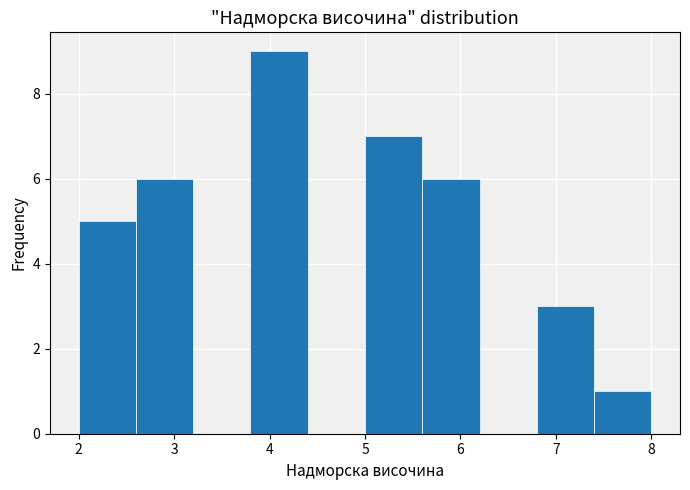

Reading left to right, transcribe this chart: for each bar, give the range it covers on the x-axis and its height. The values are not printed on the chart, so give them approximately, as read against the axis.

2.0 to 2.6: 5
2.6 to 3.2: 6
3.2 to 3.8: 0
3.8 to 4.4: 9
4.4 to 5.0: 0
5.0 to 5.6: 7
5.6 to 6.2: 6
6.2 to 6.8: 0
6.8 to 7.4: 3
7.4 to 8.0: 1